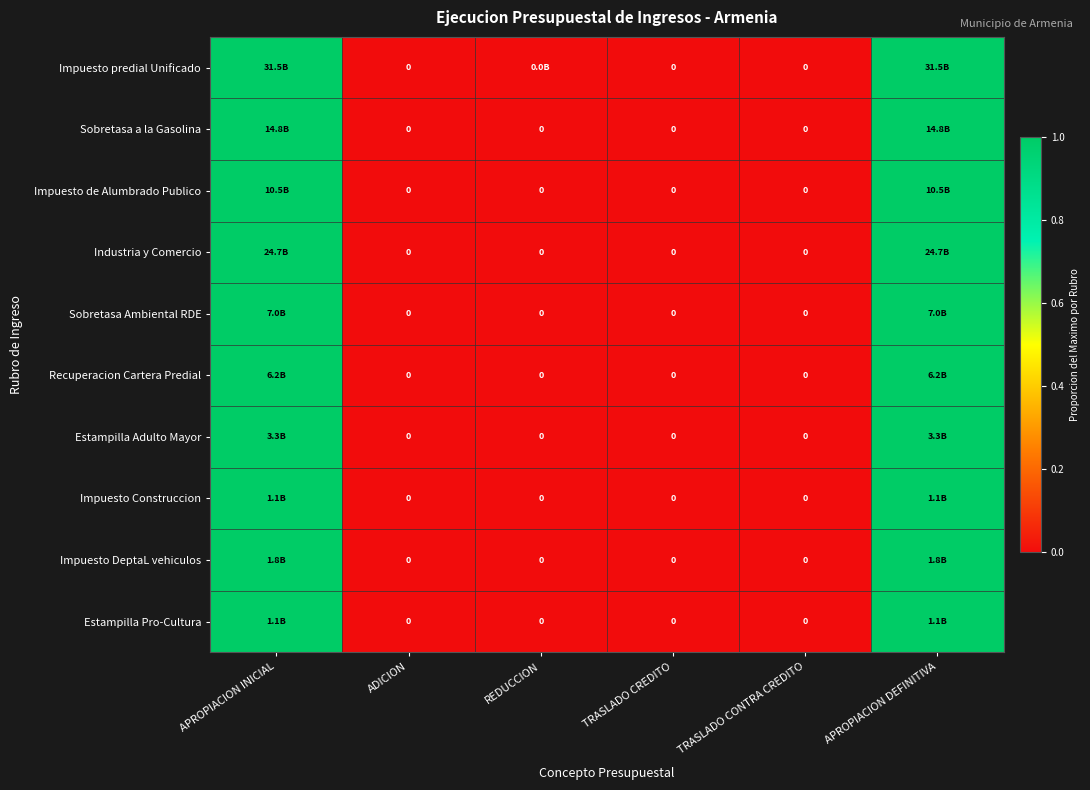

List the labels in order of Estampilla Pro-Cultura value, smallest first.

ADICION, REDUCCION, TRASLADO CREDITO, TRASLADO CONTRA CREDITO, APROPIACION INICIAL, APROPIACION DEFINITIVA